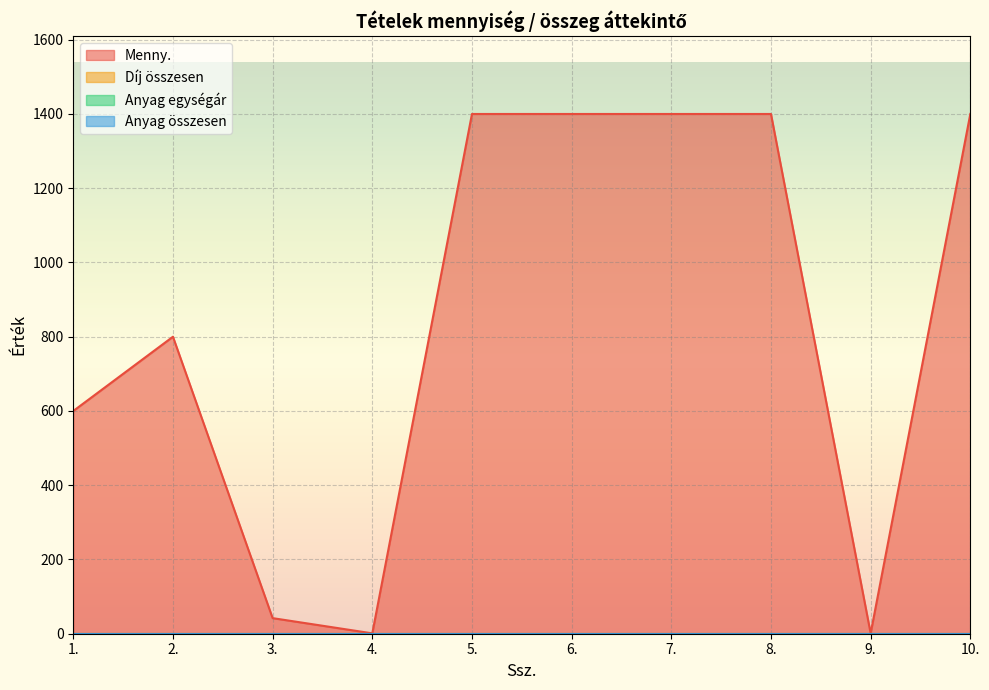

True or false: Anyag egységár and Menny. intersect in this chart.

False